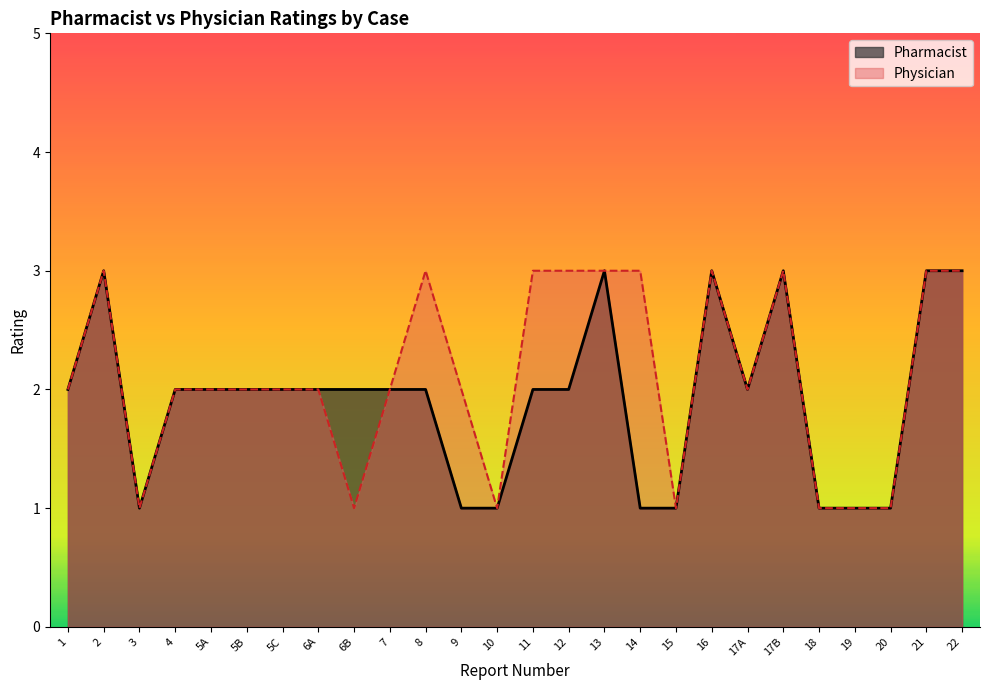

Which series changed the most between 3 and 9?

Physician